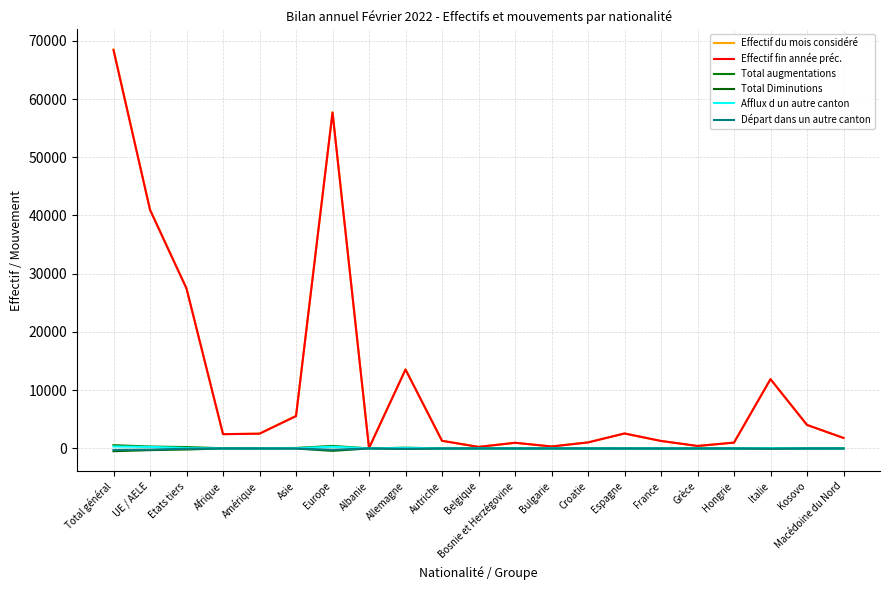

What is the difference between the maximum and minimum values in the Afflux d un autre canton series?

329